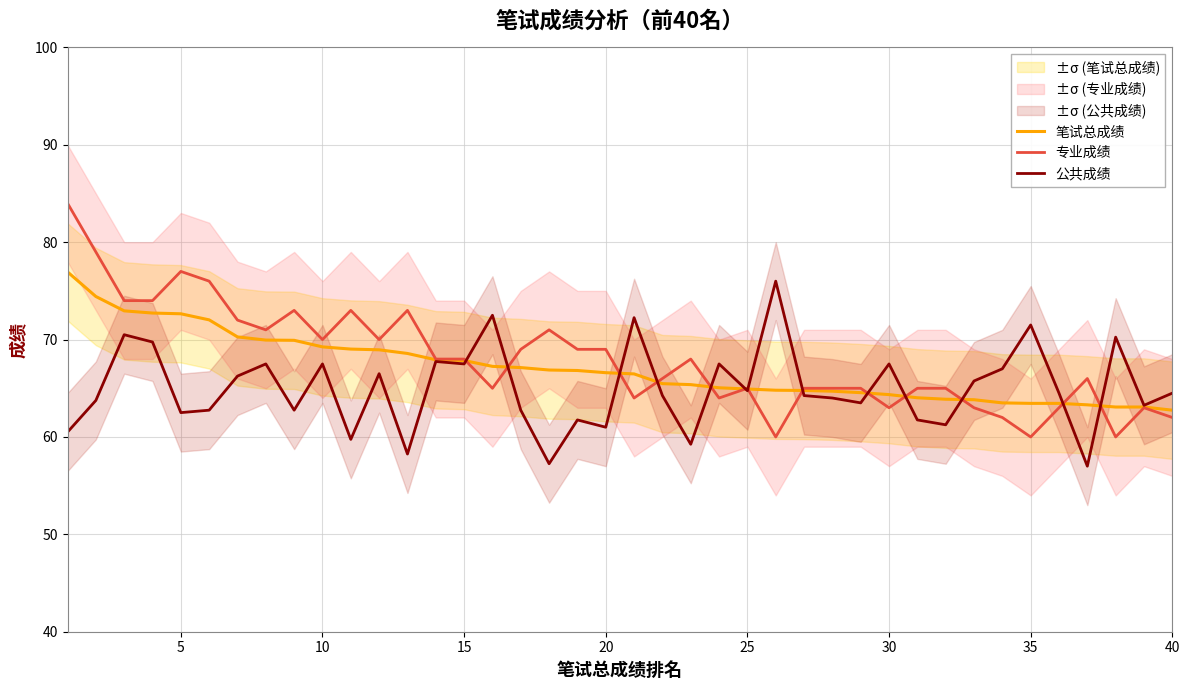

The value of 专业成绩 at 30 is 39.5. True or false?

False